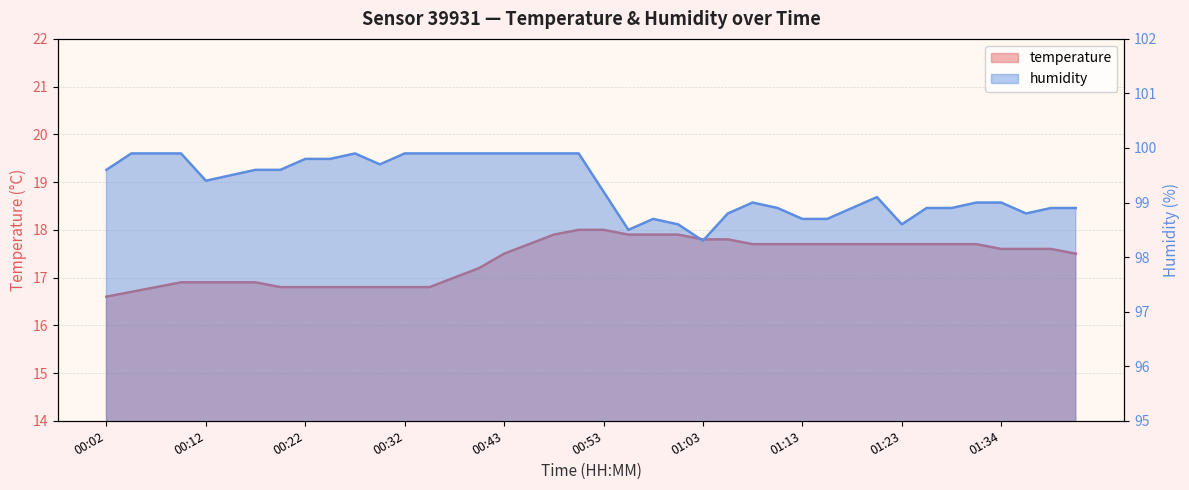

What is the label of the 2nd point from the right?

01:39